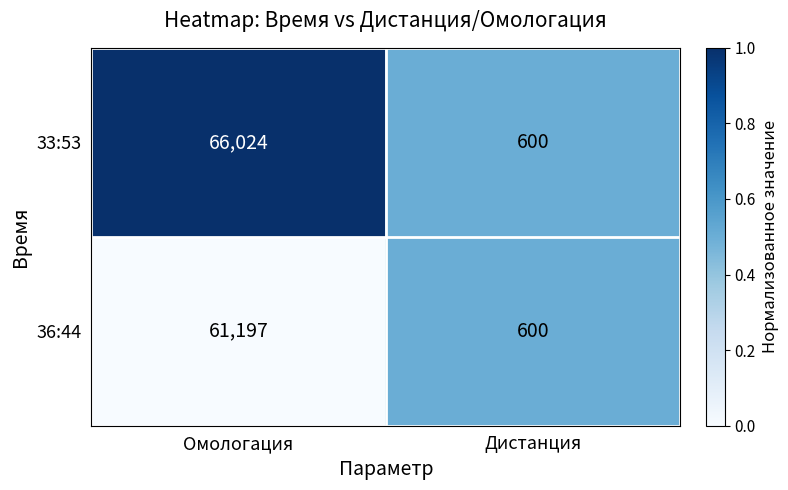

Which series has the largest total across all categories?

33:53